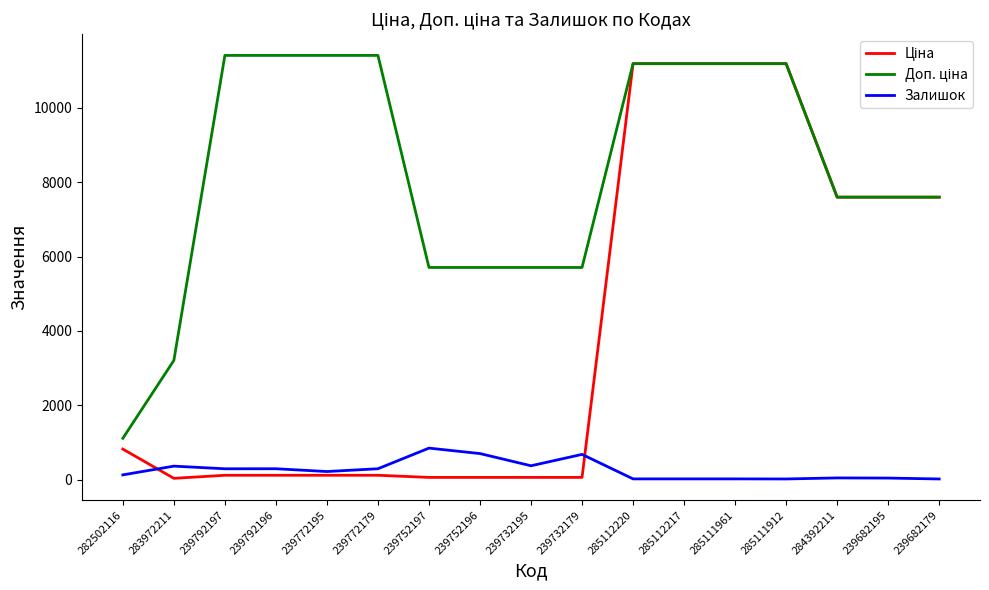

At how many categories does at least one series exceed 5348?

15